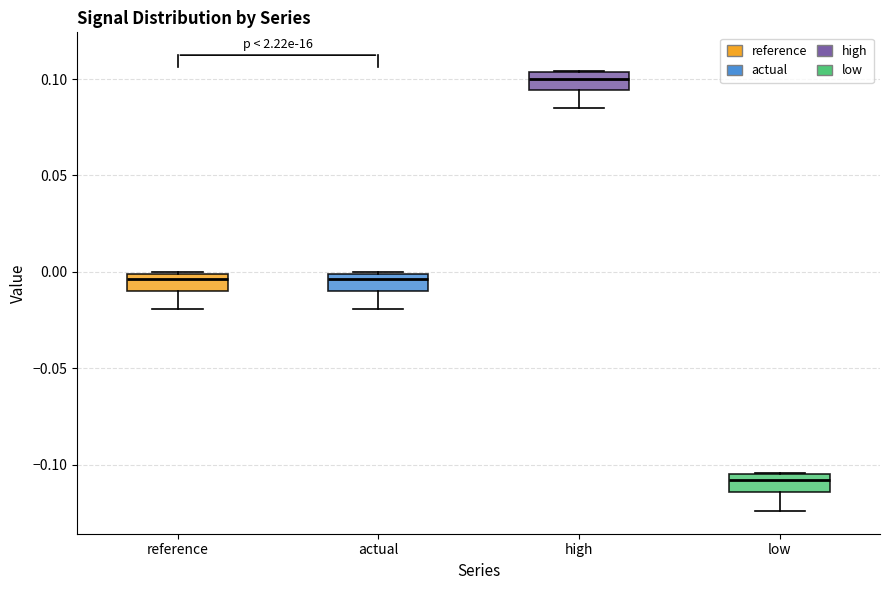

Which box's median line is the highest?

high